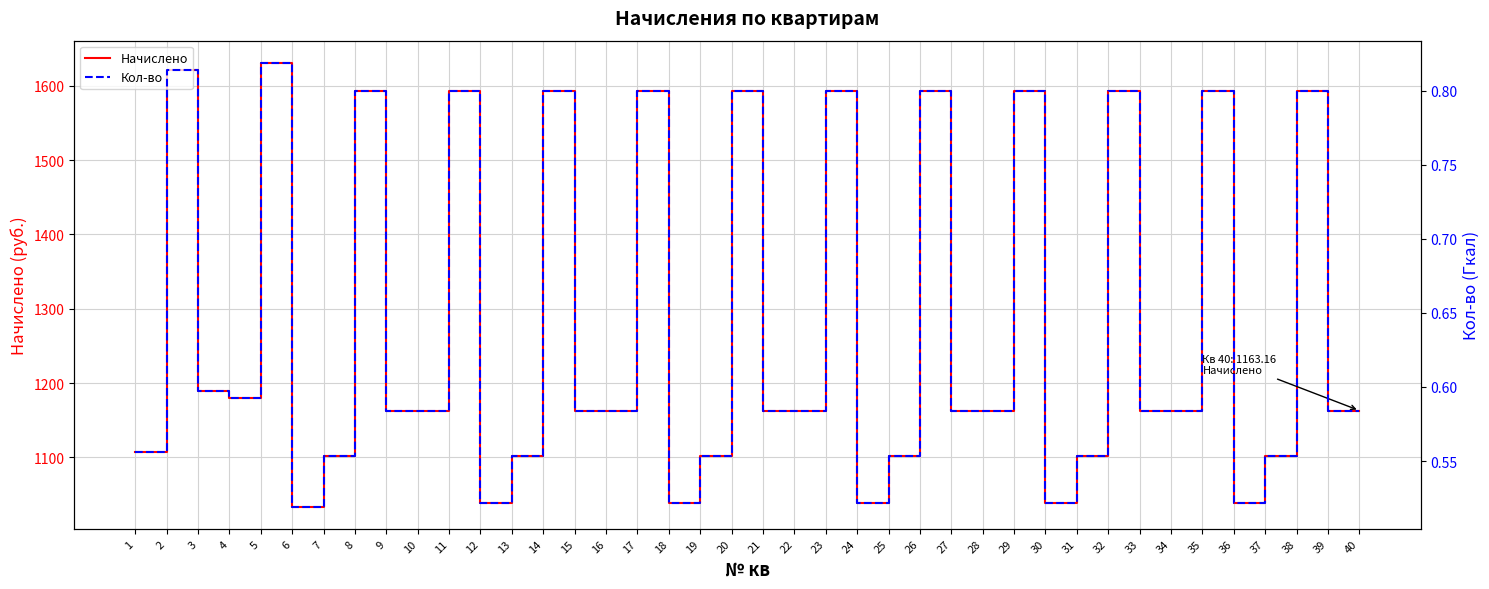

What is the difference between the maximum and minimum values in the Кол-во series?

0.3